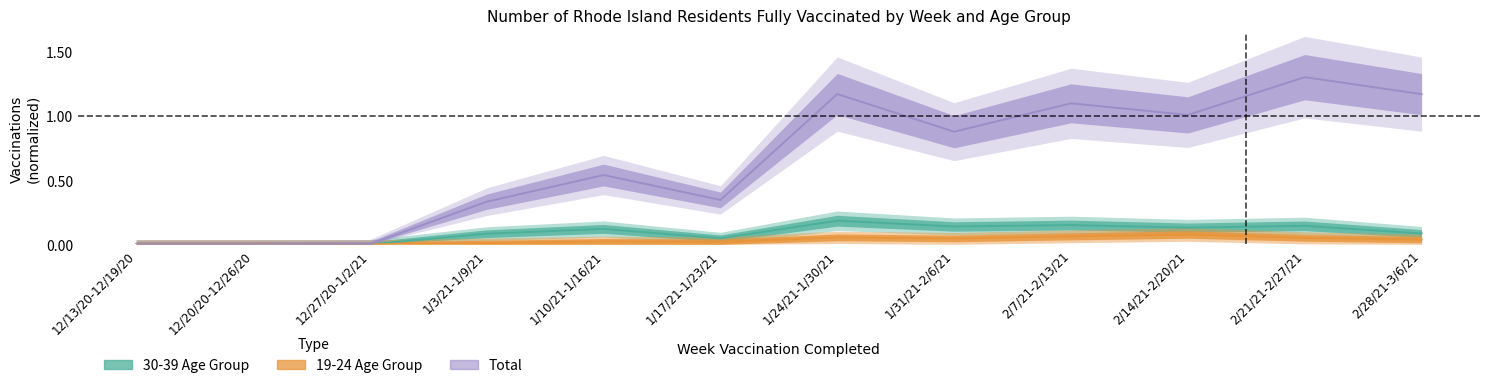

What is the difference between the values at 1/3/21-1/9/21 and 1/24/21-1/30/21?

0.8